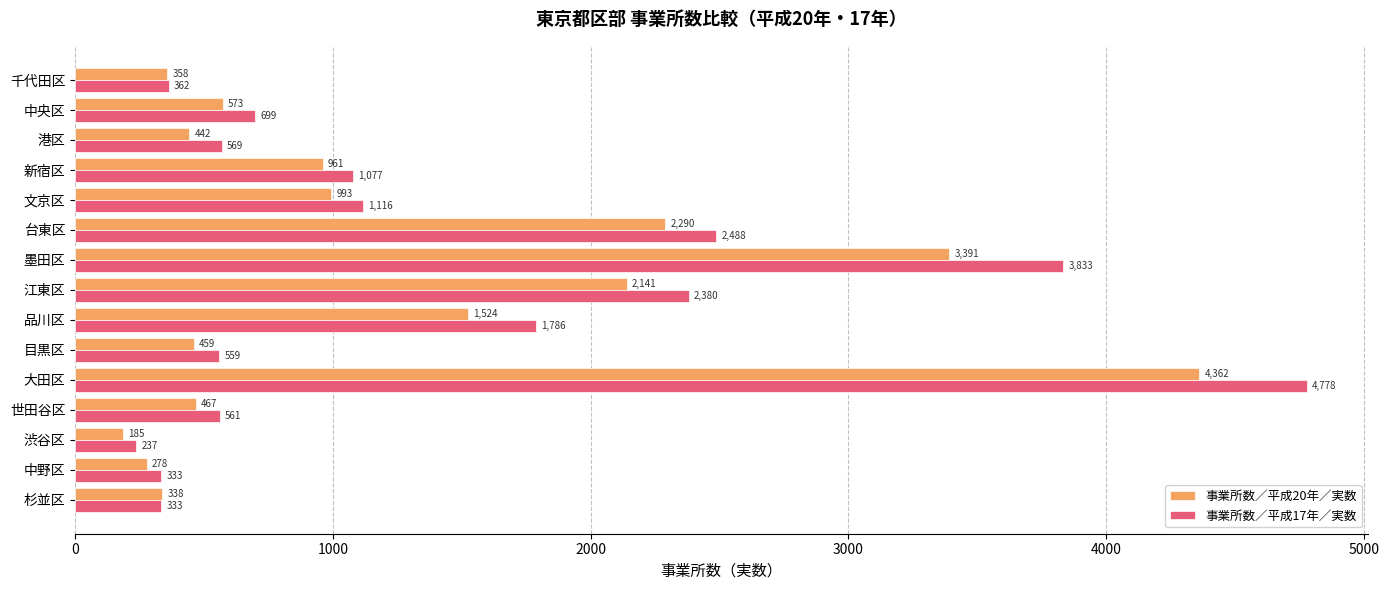

The value of 事業所数／平成17年／実数 at 杉並区 is 506. True or false?

False